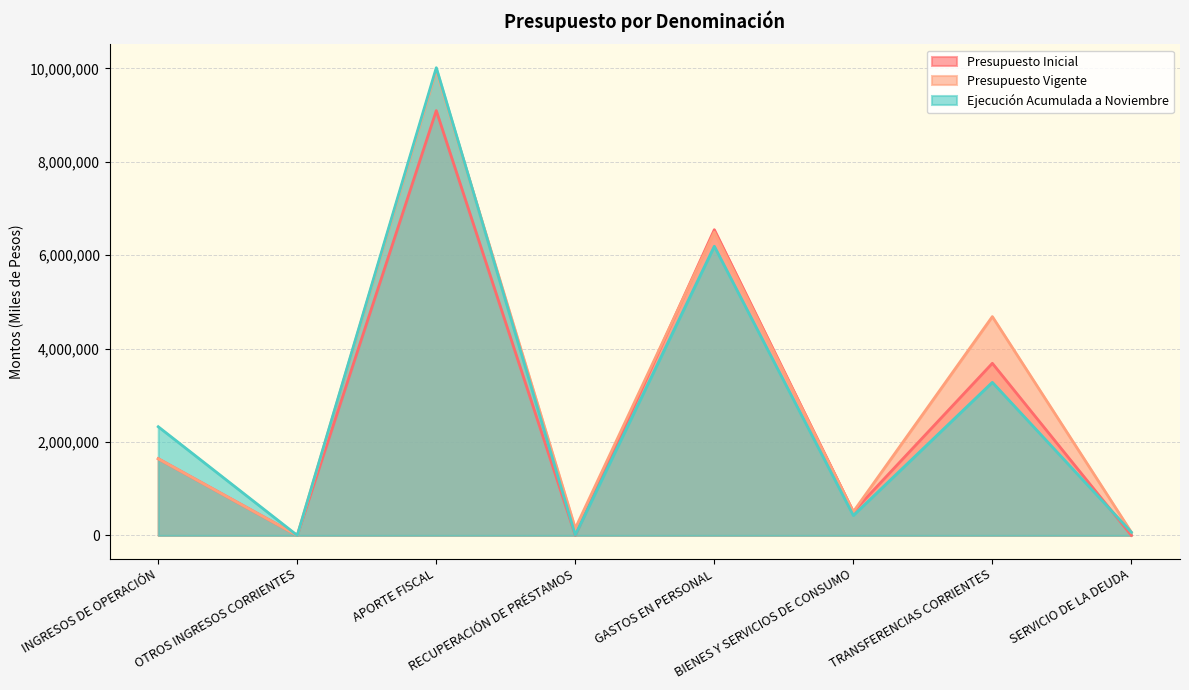

What is the label of the 2nd point from the left?

OTROS INGRESOS CORRIENTES